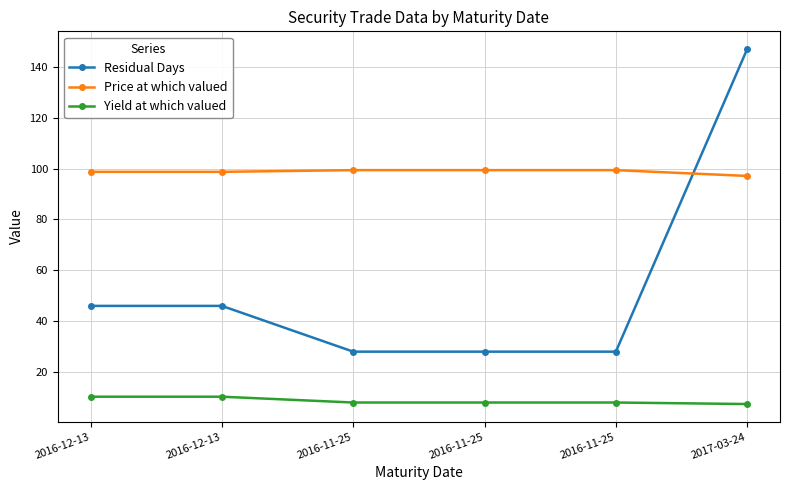

How many categories are shown in the chart?

6